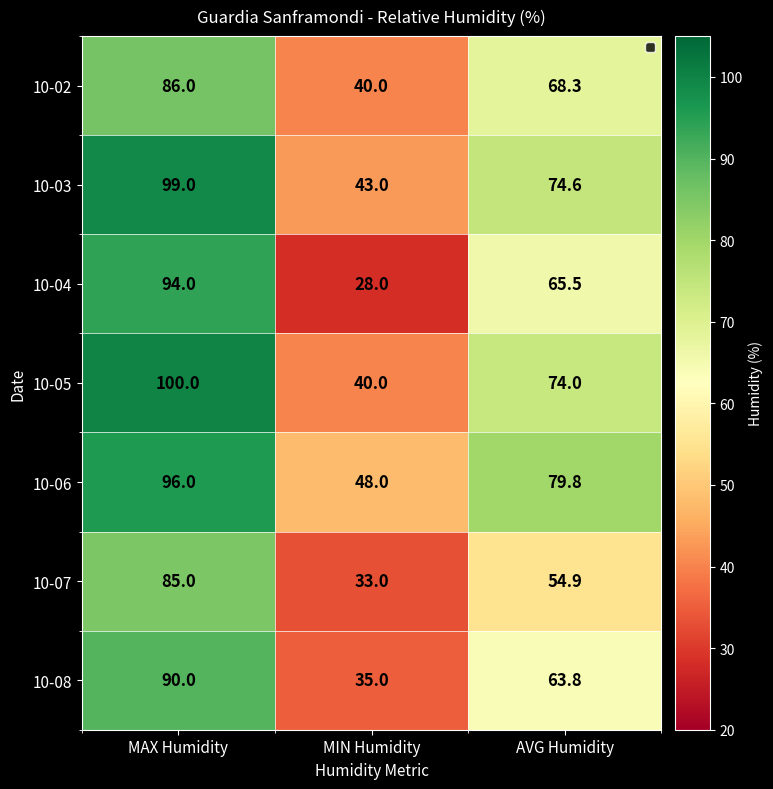

What is the sum of all 10-05 values?

214.0